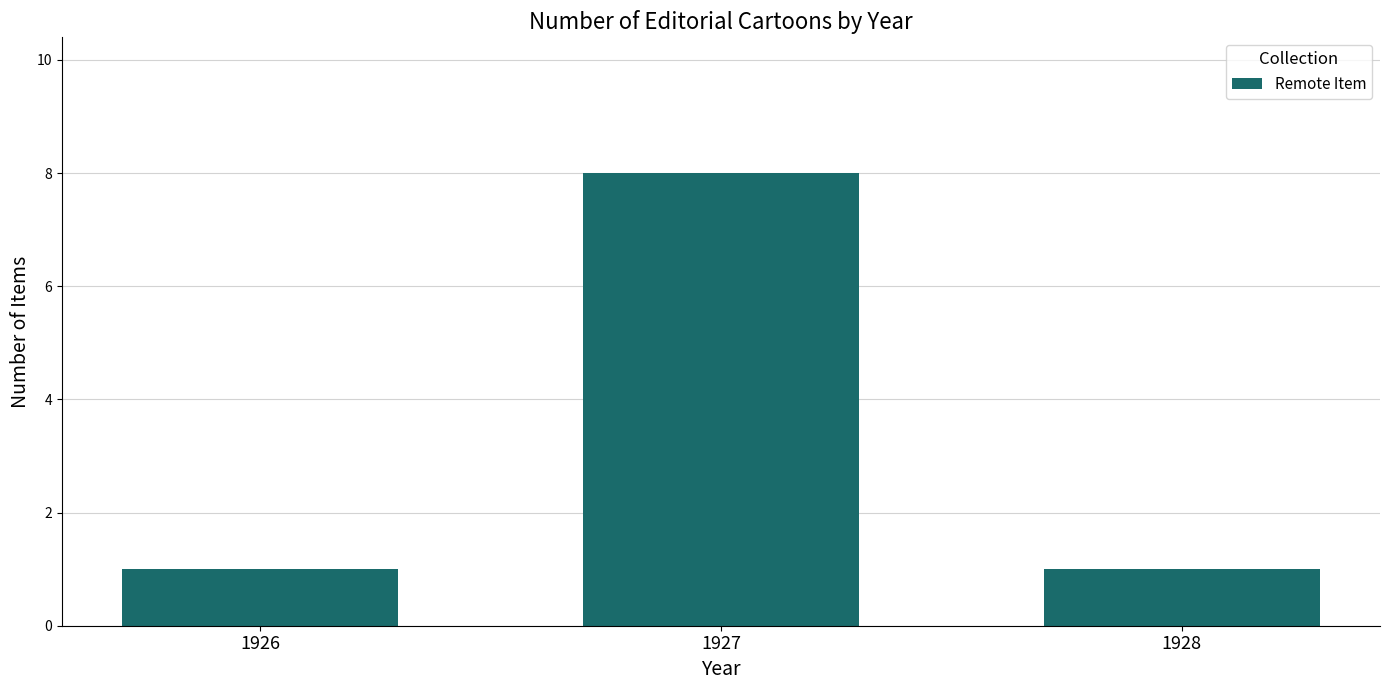

How many values are between 1 and 8?

3